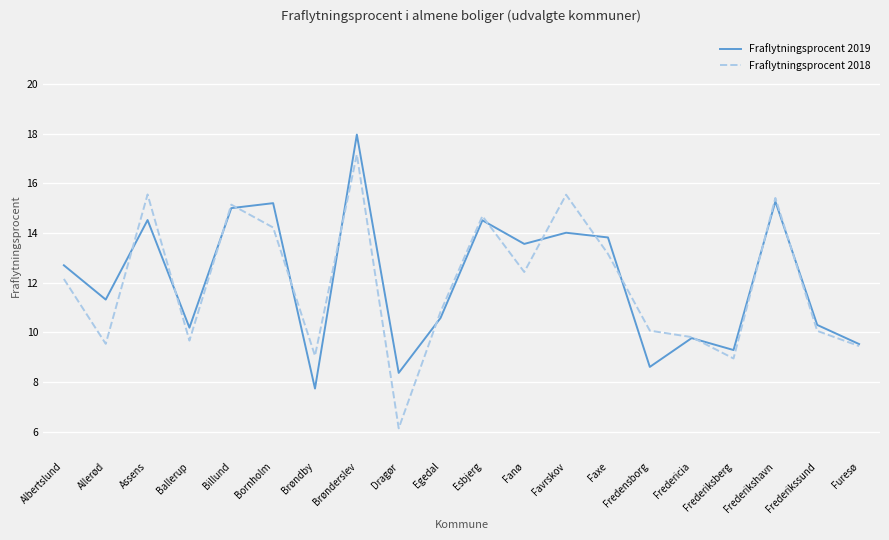

True or false: Fraflytningsprocent 2019 has more than 0 points higher than both neighbors.

True